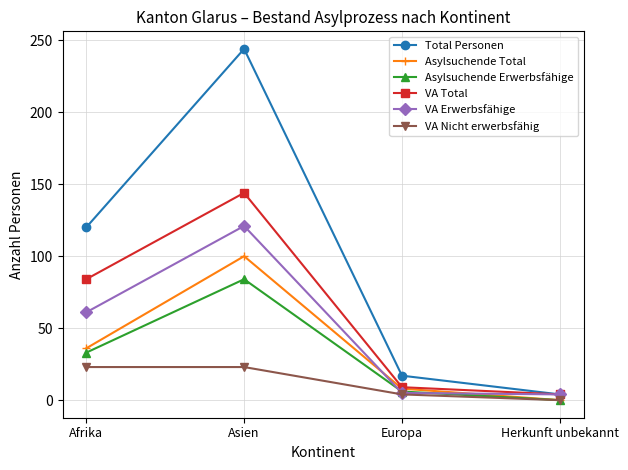

At which label does VA Total reach its peak?

Asien